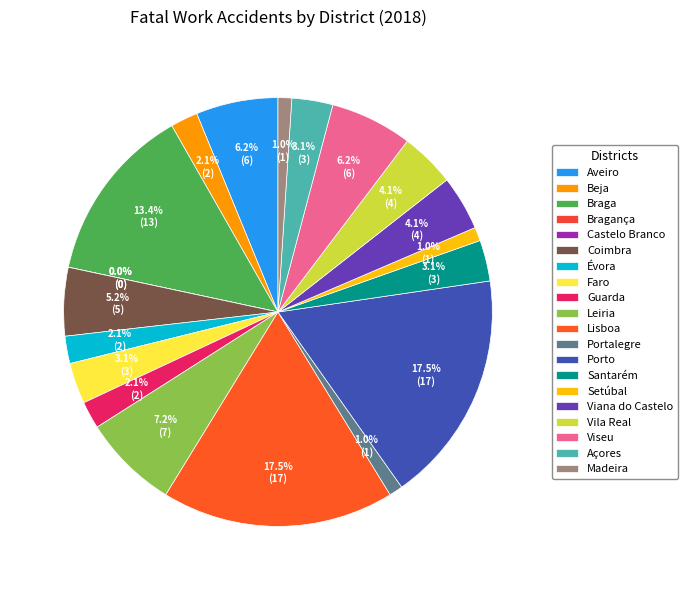

Count the number of slices in the pie.

20